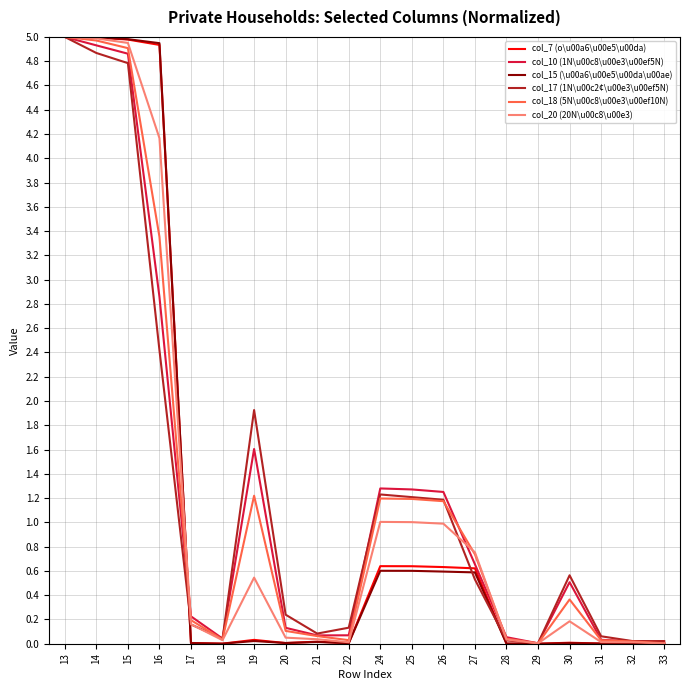

The value of col_17 (1N\u00c2¢\u00e3\u00ef5N) at 27 is 0.7. True or false?

False